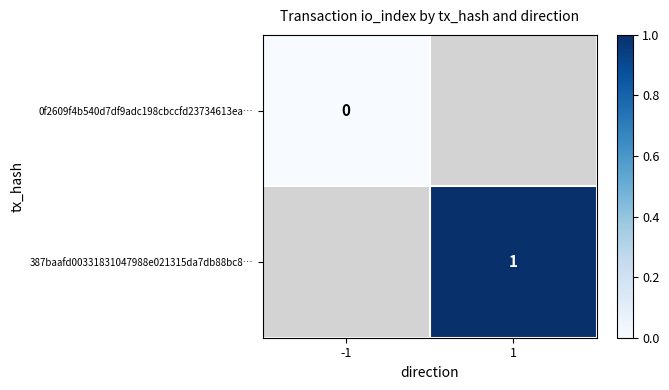

The value of 387baafd00331831047988e021315da7db88bc8… at 1 is 1. True or false?

True